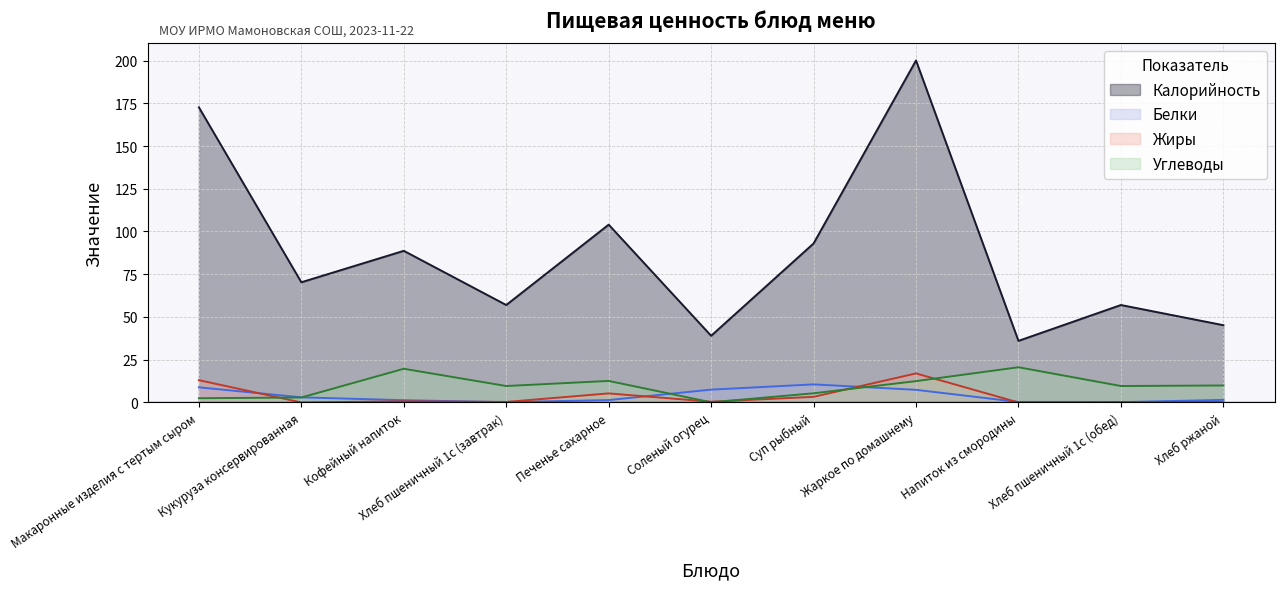

List the series in order of their peak value, lowest first.

Белки, Жиры, Углеводы, Калорийность